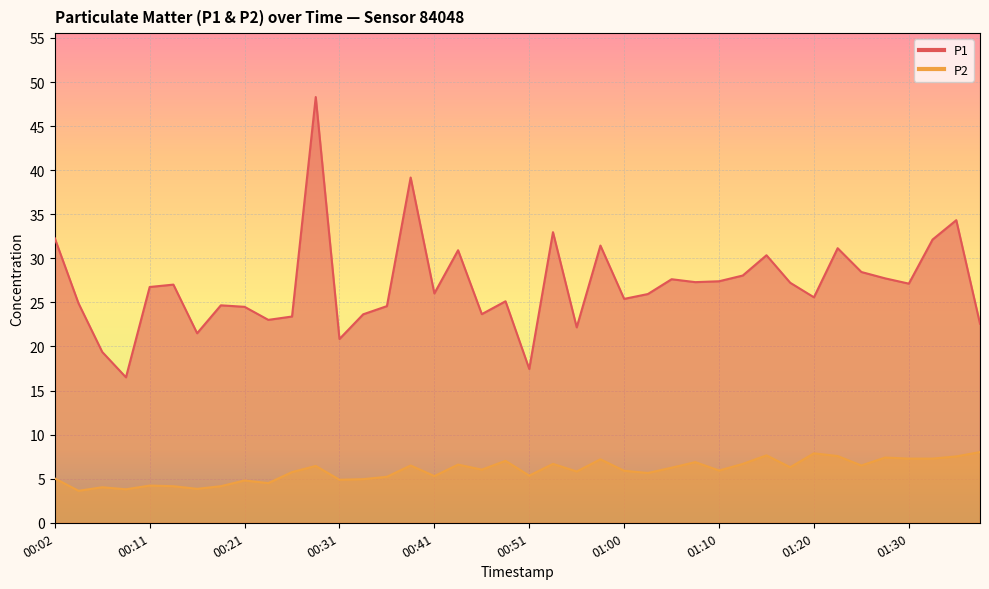

At how many categories does at least one series exceed 7?

40